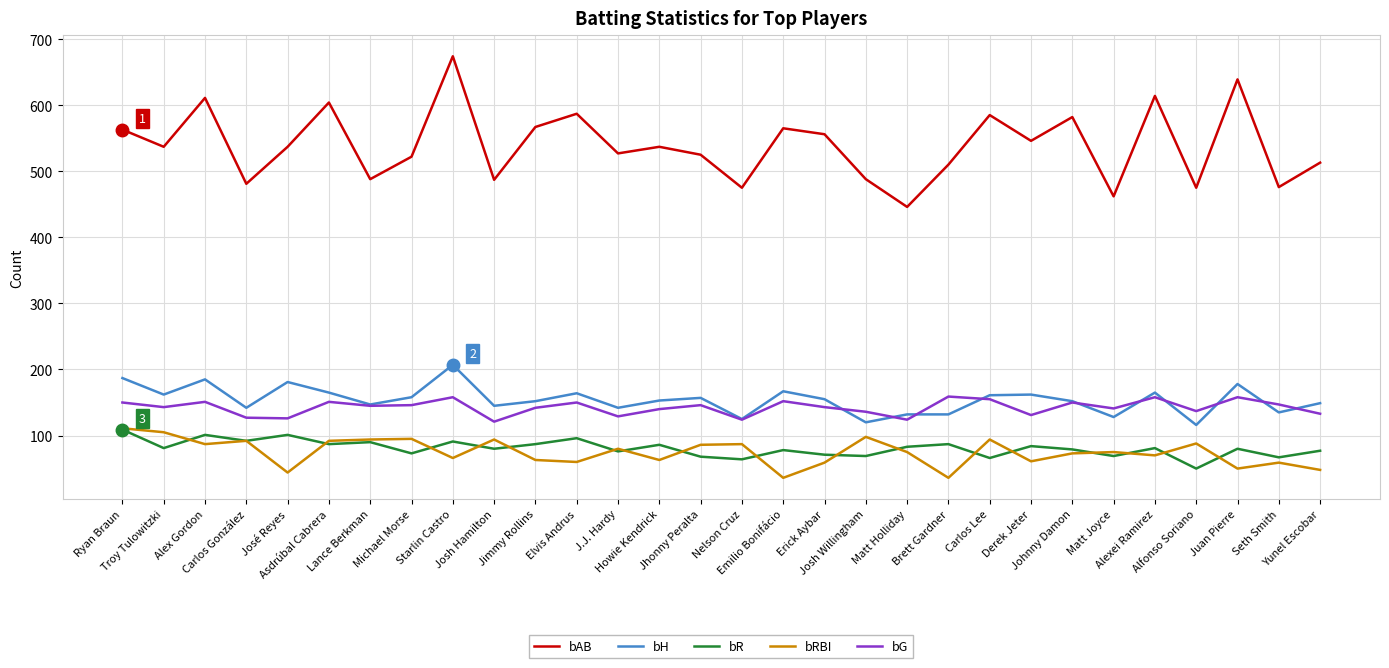

Which series has the largest total across all categories?

bAB